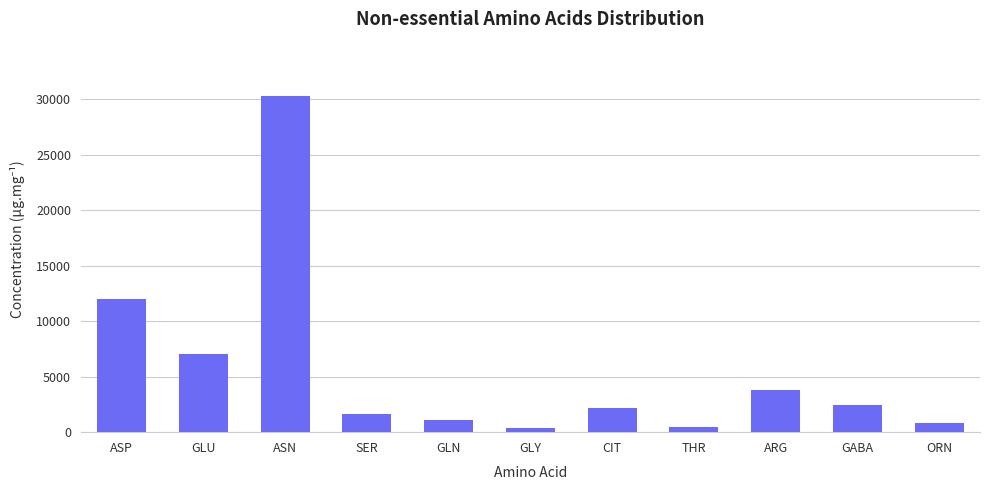

What is the label of the 11th bar from the left?

ORN